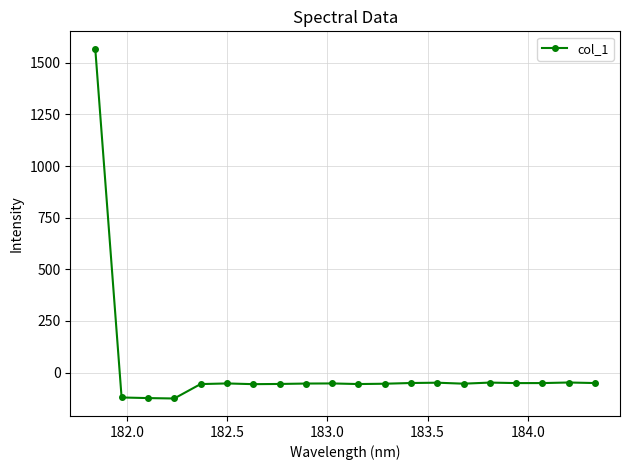

What is the greatest value displayed?

1567.3